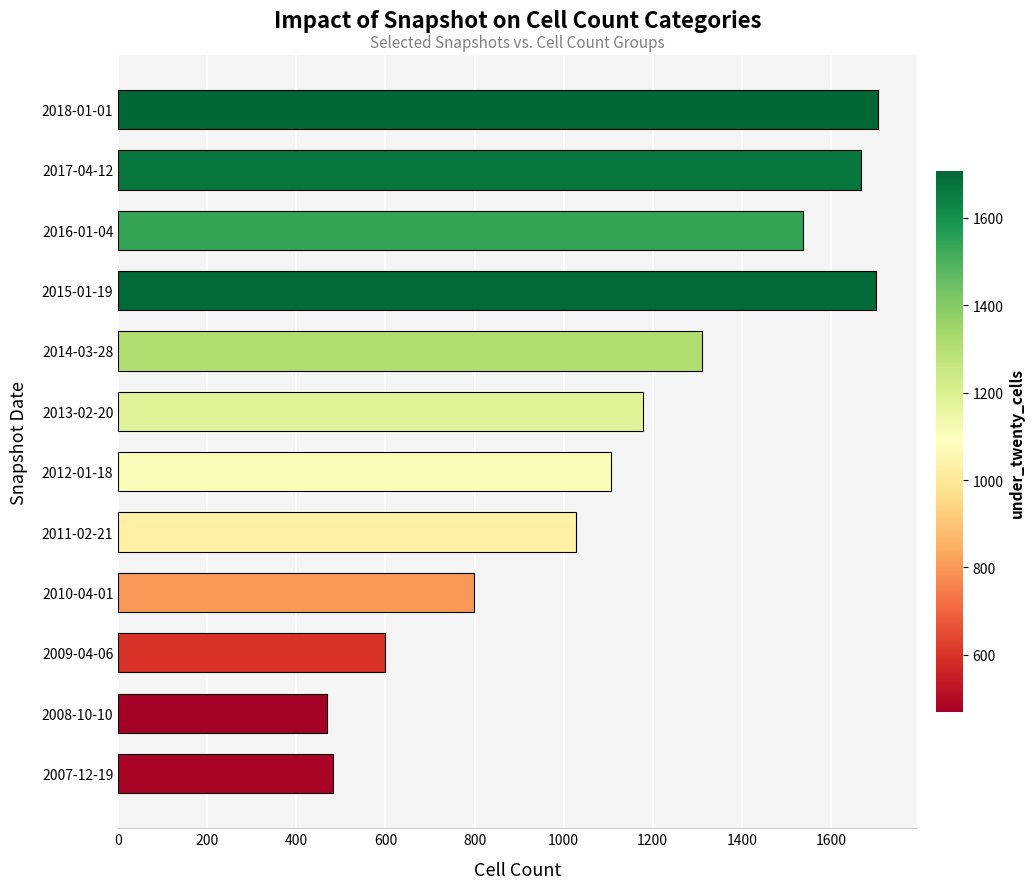

Where is the data nearest to the value 1088?

2012-01-18